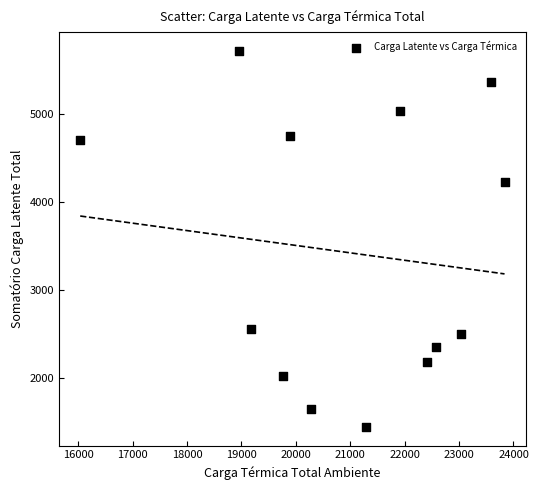

What is the range of Y values (max minus min)?

4265.6